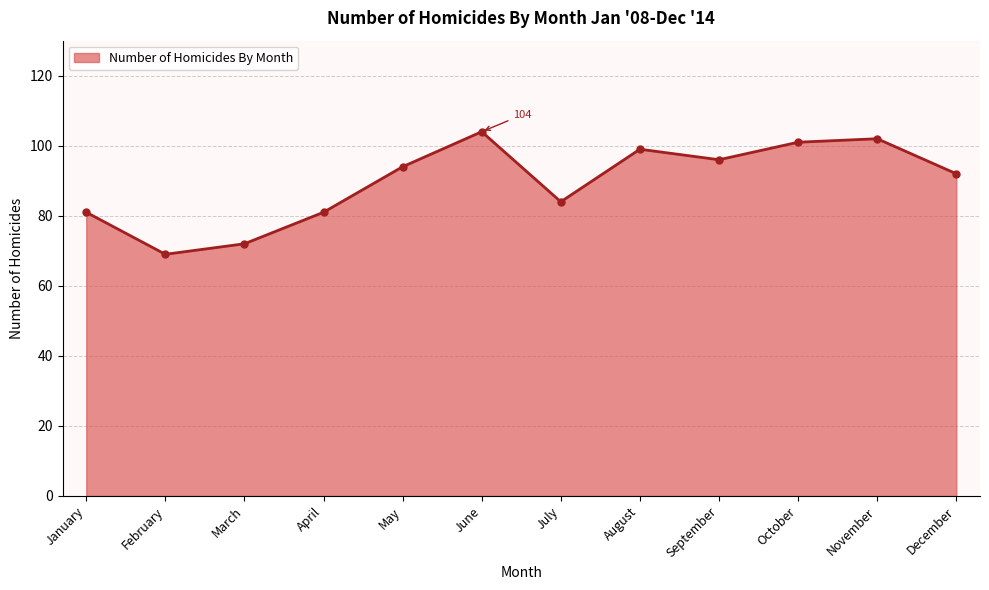

Which has a higher value, July or March?

July